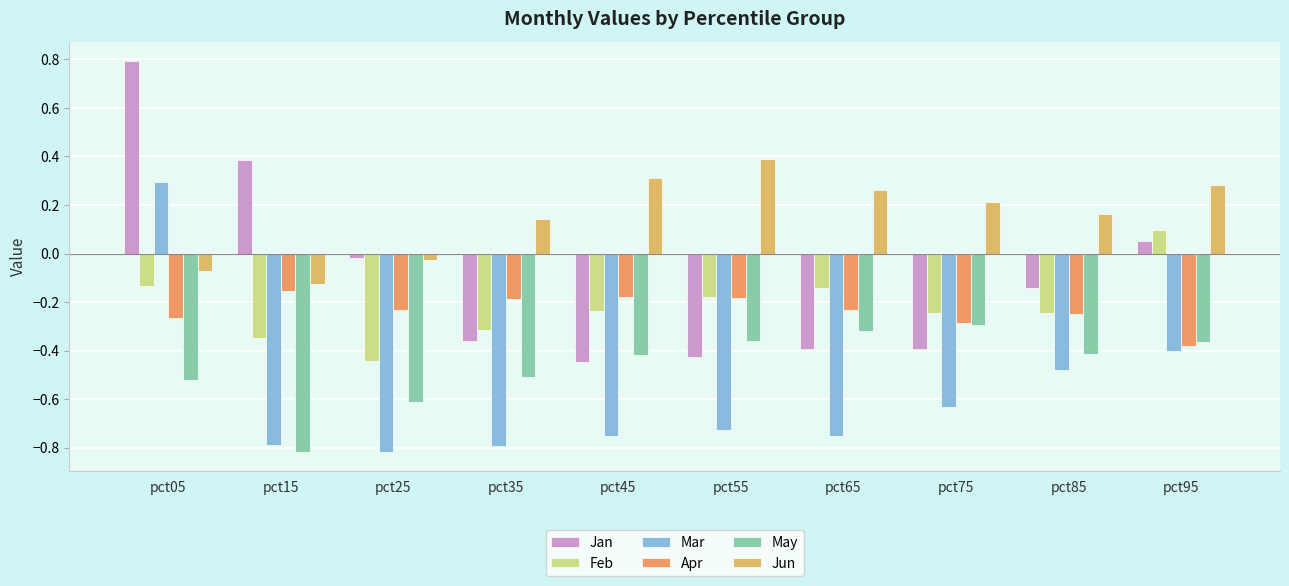

List the series in order of their peak value, lowest first.

May, Apr, Feb, Mar, Jun, Jan